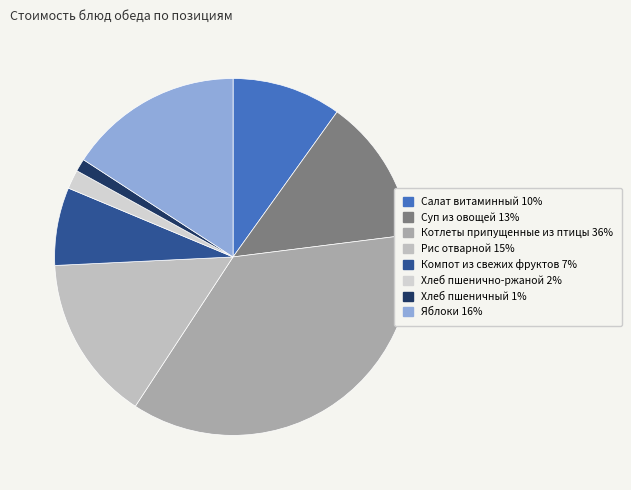

Combined, what portion of the pie is Яблоки and Компот из свежих фруктов?

22.9%